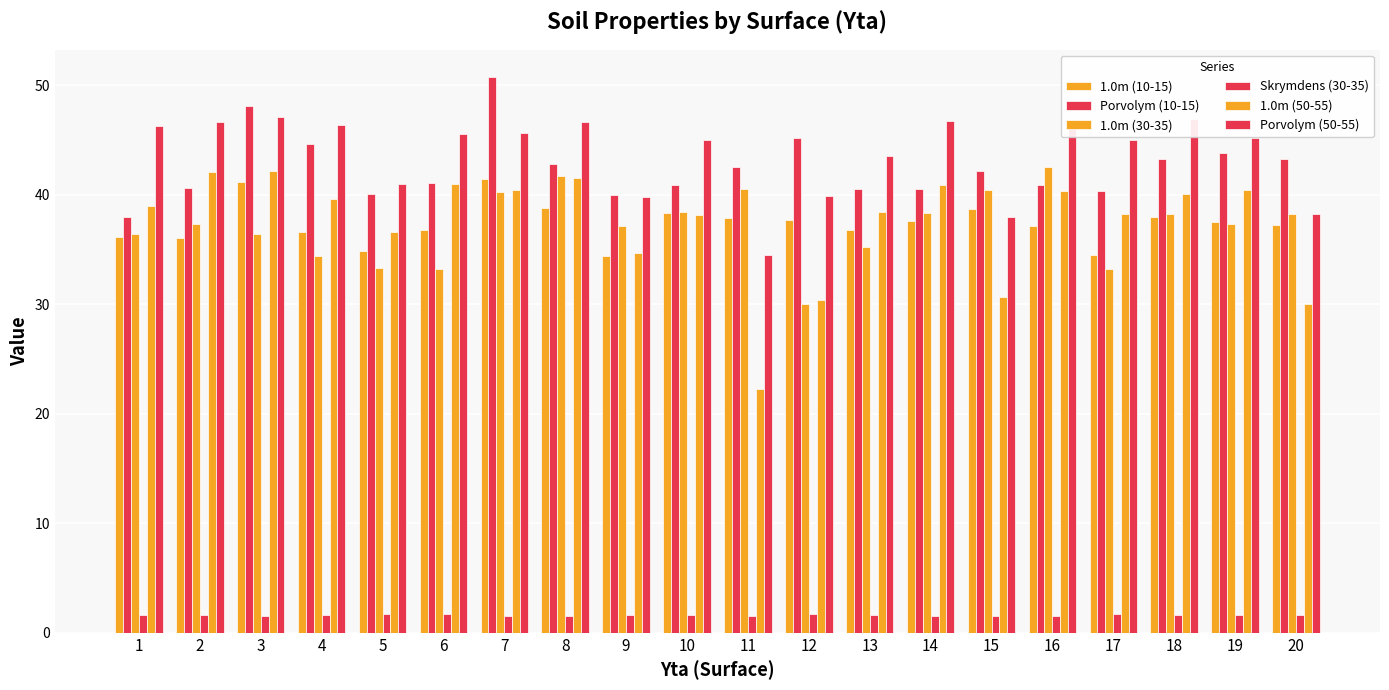

What is the total value across all series at 9?

187.6